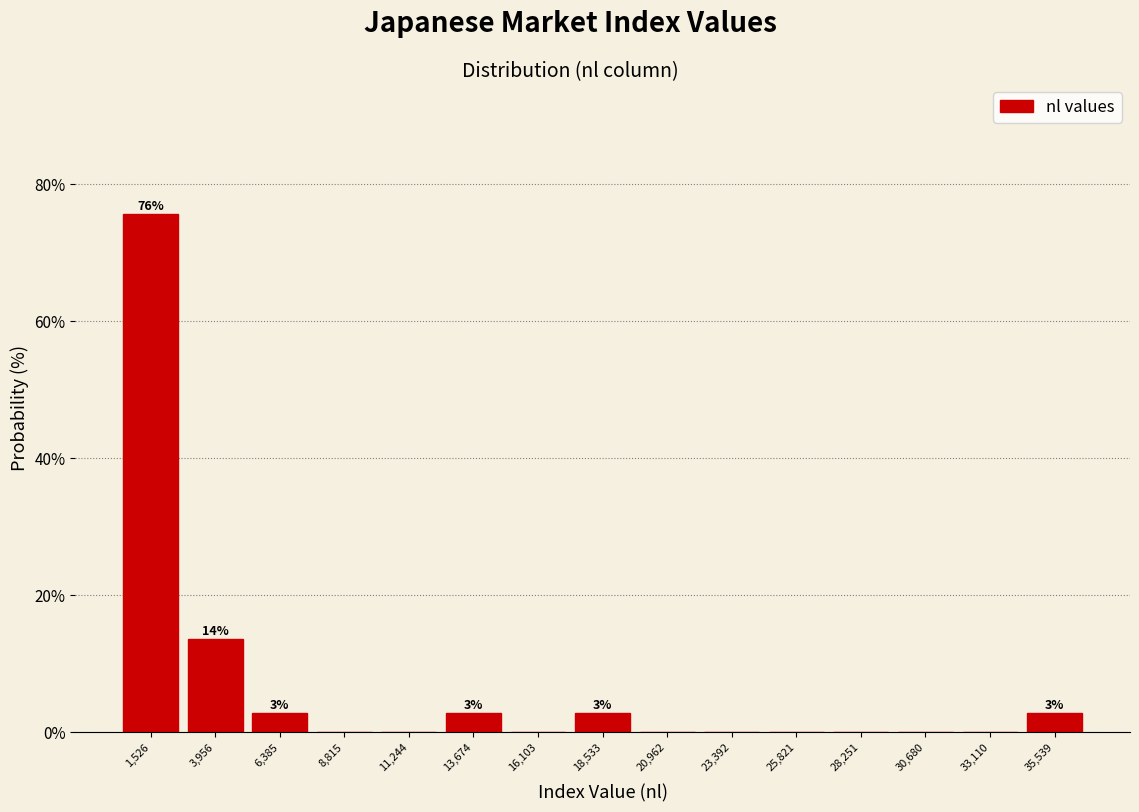

Over which range of the x-axis is the bar tallest?

500 to 2500